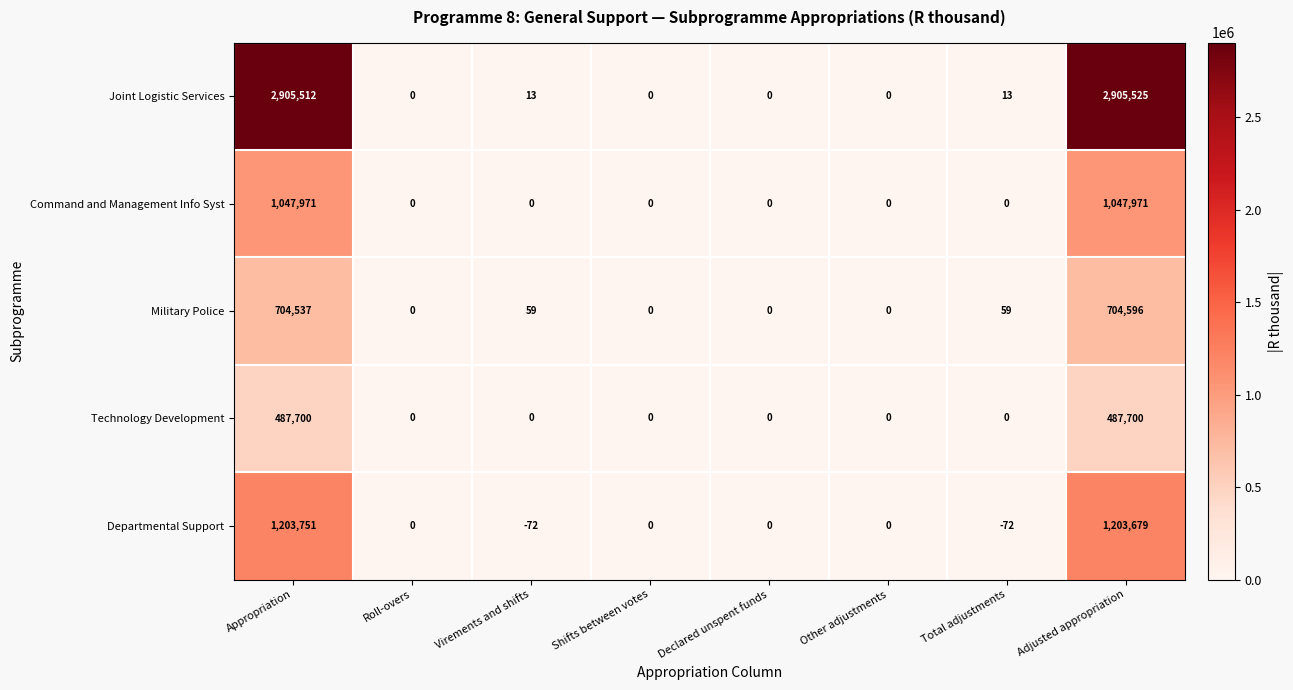

What is the average value of the Military Police series?

176156